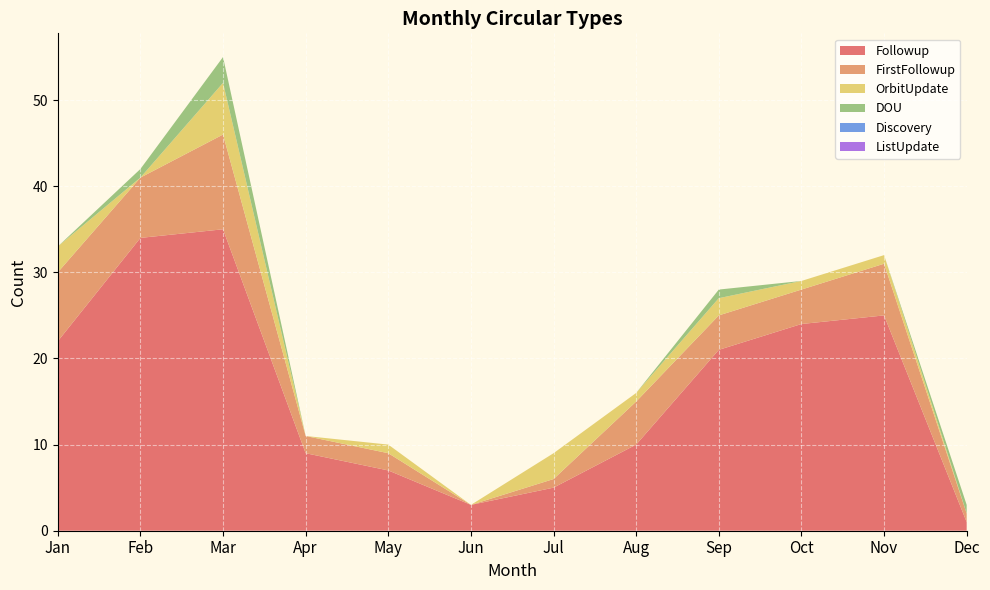

Reading right to left, extract all data points from this chart.

Followup: Dec=1	Nov=25	Oct=24	Sep=21	Aug=10	Jul=5	Jun=3	May=7	Apr=9	Mar=35	Feb=34	Jan=22
FirstFollowup: Dec=1	Nov=6	Oct=4	Sep=4	Aug=5	Jul=1	Jun=0	May=2	Apr=2	Mar=11	Feb=7	Jan=8
OrbitUpdate: Dec=0	Nov=1	Oct=1	Sep=2	Aug=1	Jul=3	Jun=0	May=1	Apr=0	Mar=6	Feb=0	Jan=3
DOU: Dec=1	Nov=0	Oct=0	Sep=1	Aug=0	Jul=0	Jun=0	May=0	Apr=0	Mar=3	Feb=1	Jan=0
Discovery: Dec=0	Nov=0	Oct=0	Sep=0	Aug=0	Jul=0	Jun=0	May=0	Apr=0	Mar=0	Feb=0	Jan=0
ListUpdate: Dec=0	Nov=0	Oct=0	Sep=0	Aug=0	Jul=0	Jun=0	May=0	Apr=0	Mar=0	Feb=0	Jan=0